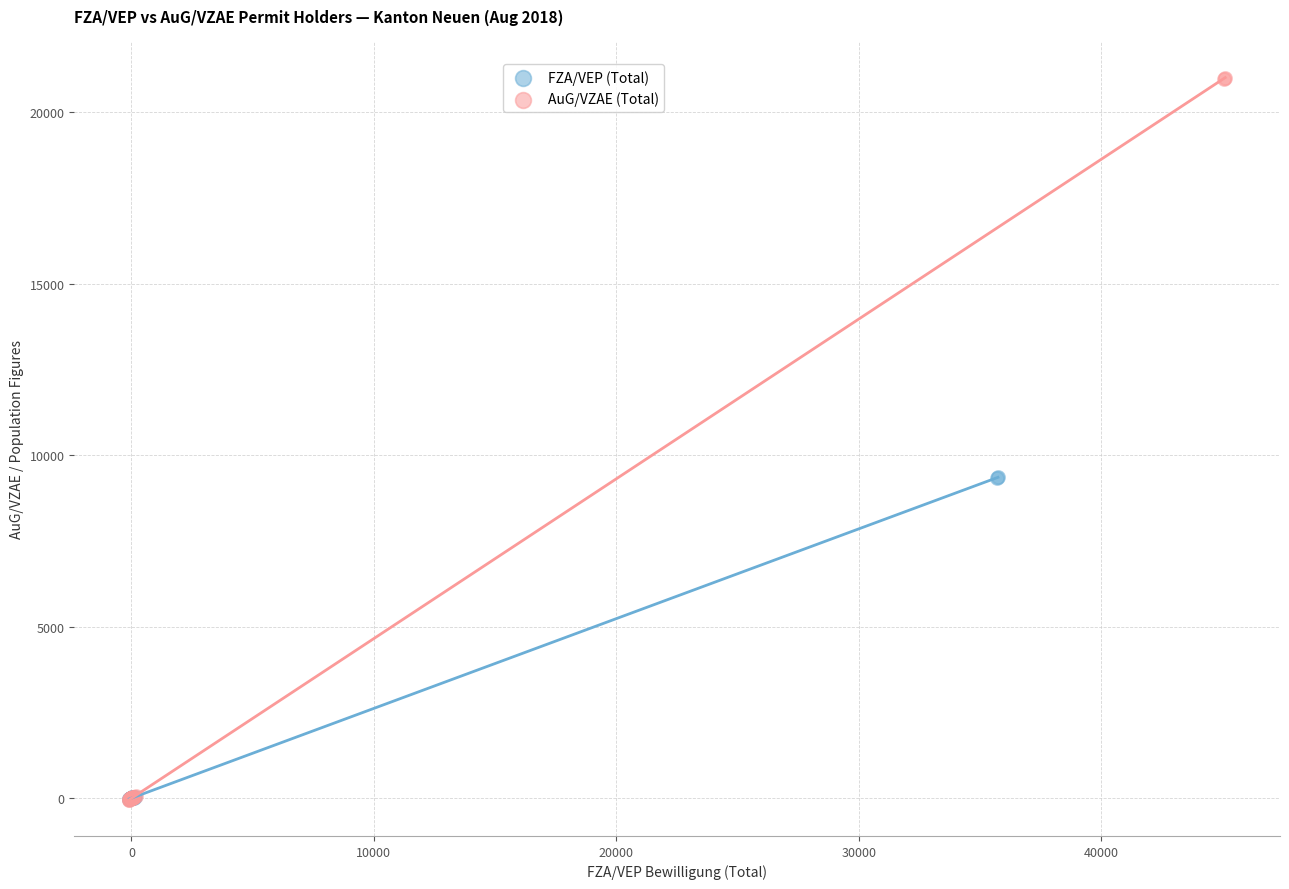

Which series has the largest Y range (max minus min)?

AuG/VZAE (Total)